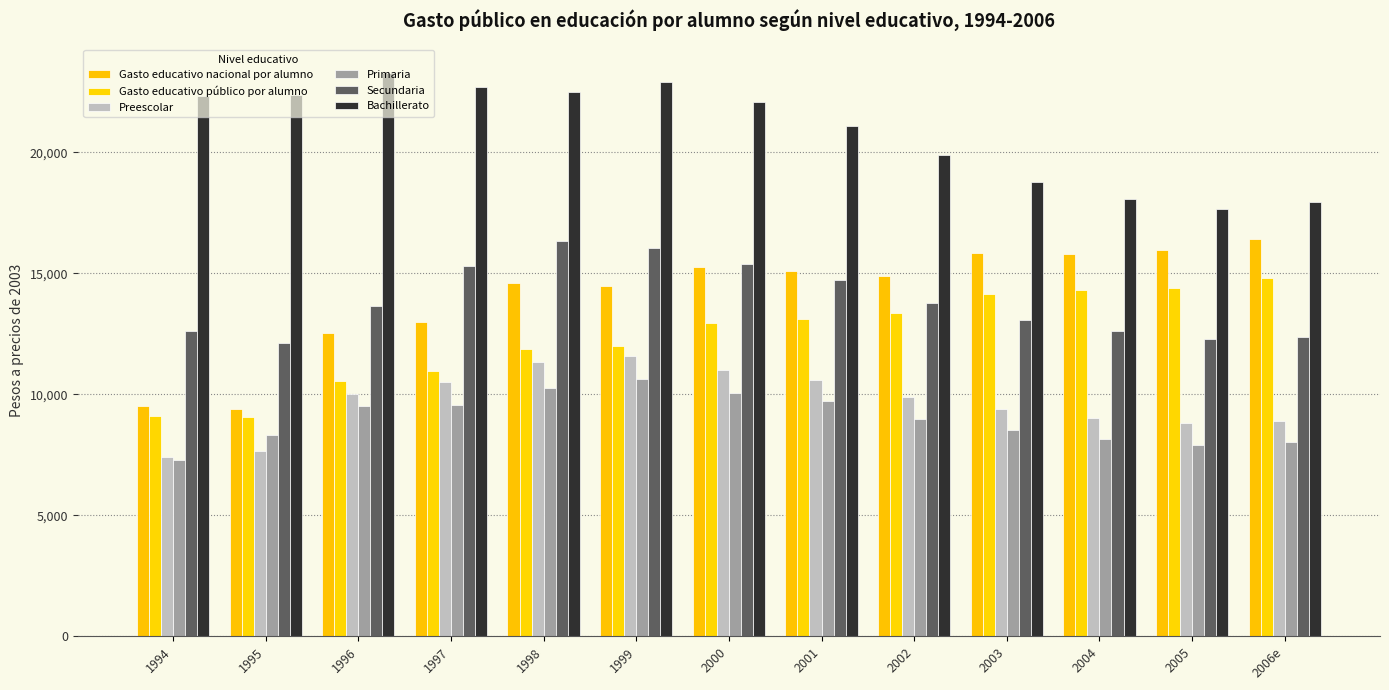

At how many categories does at least one series exceed 15825?

13